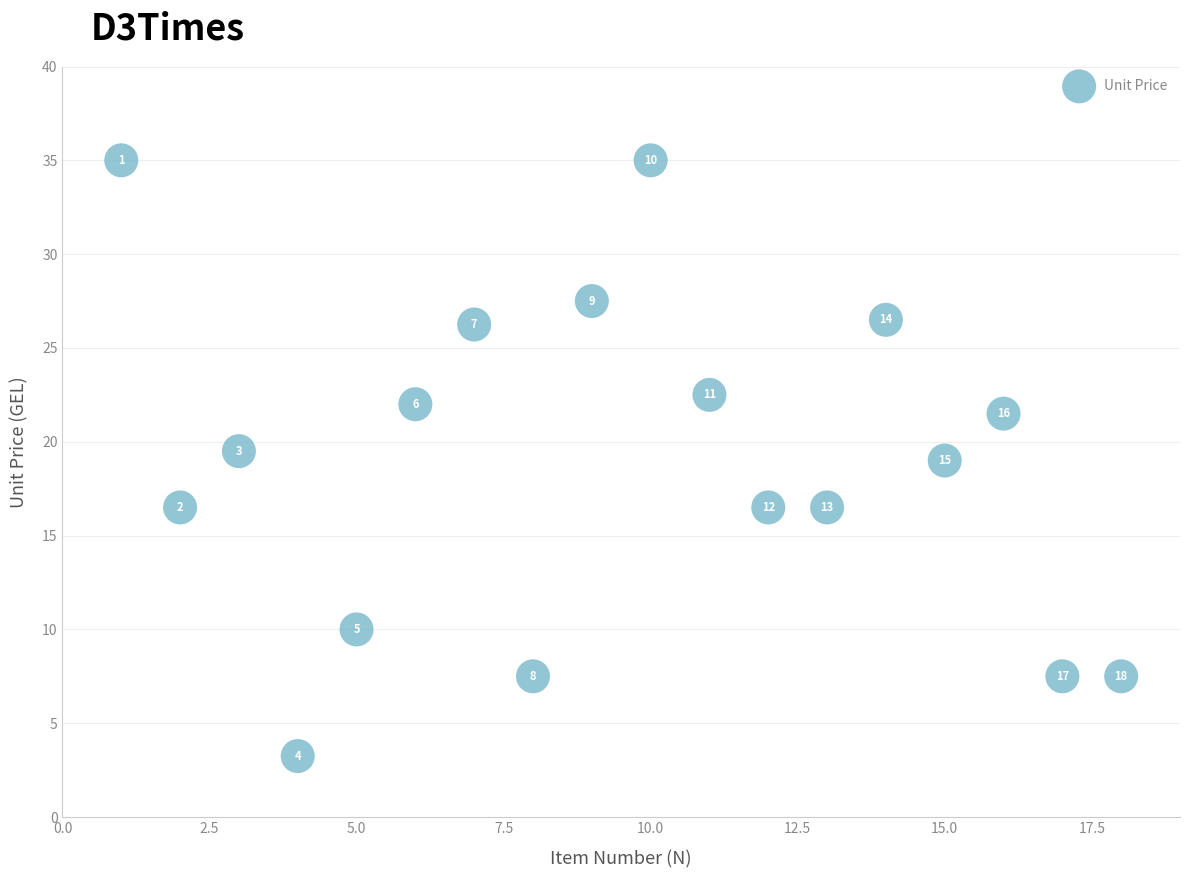

What Y value in the scatter plot is closest to 19?

19.0